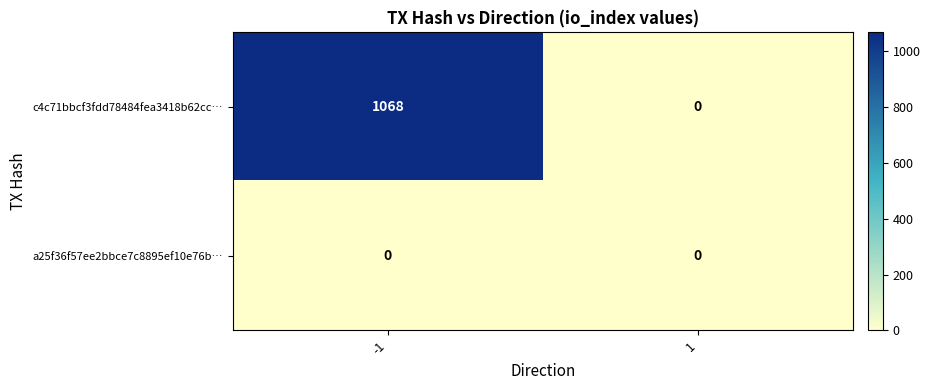

What is the total value across all series at -1?

1068